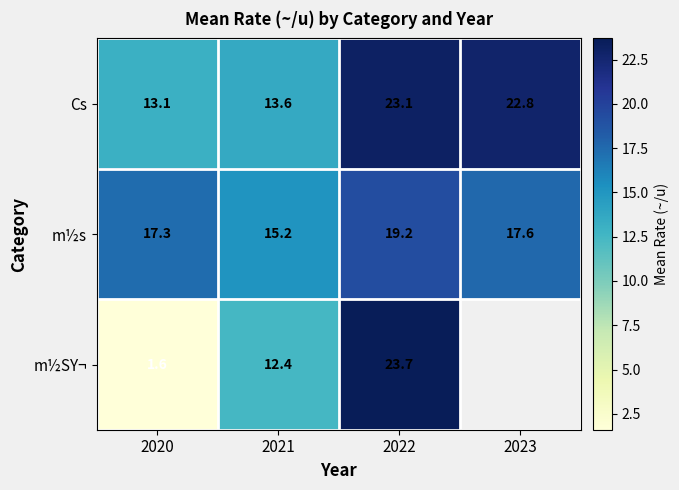

Rank the categories by Cs value from lowest to highest.

2020, 2021, 2023, 2022